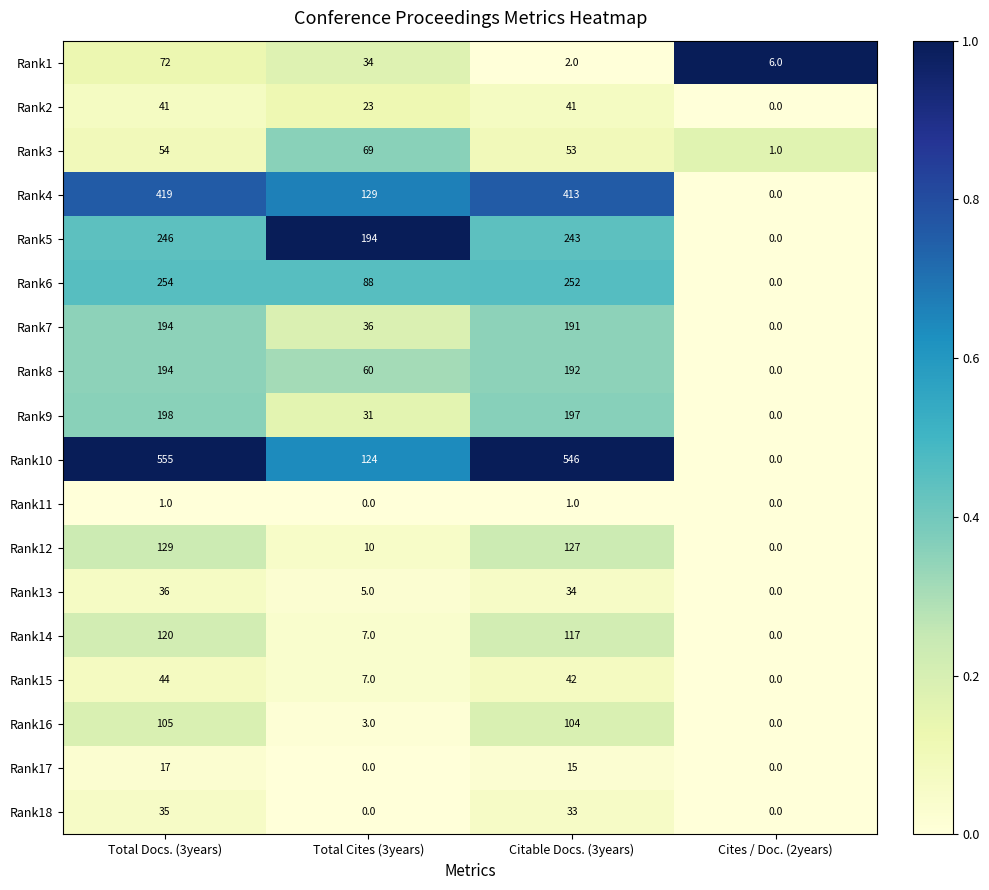

Is it true that Rank9 equals 197 at Citable Docs. (3years)?

True